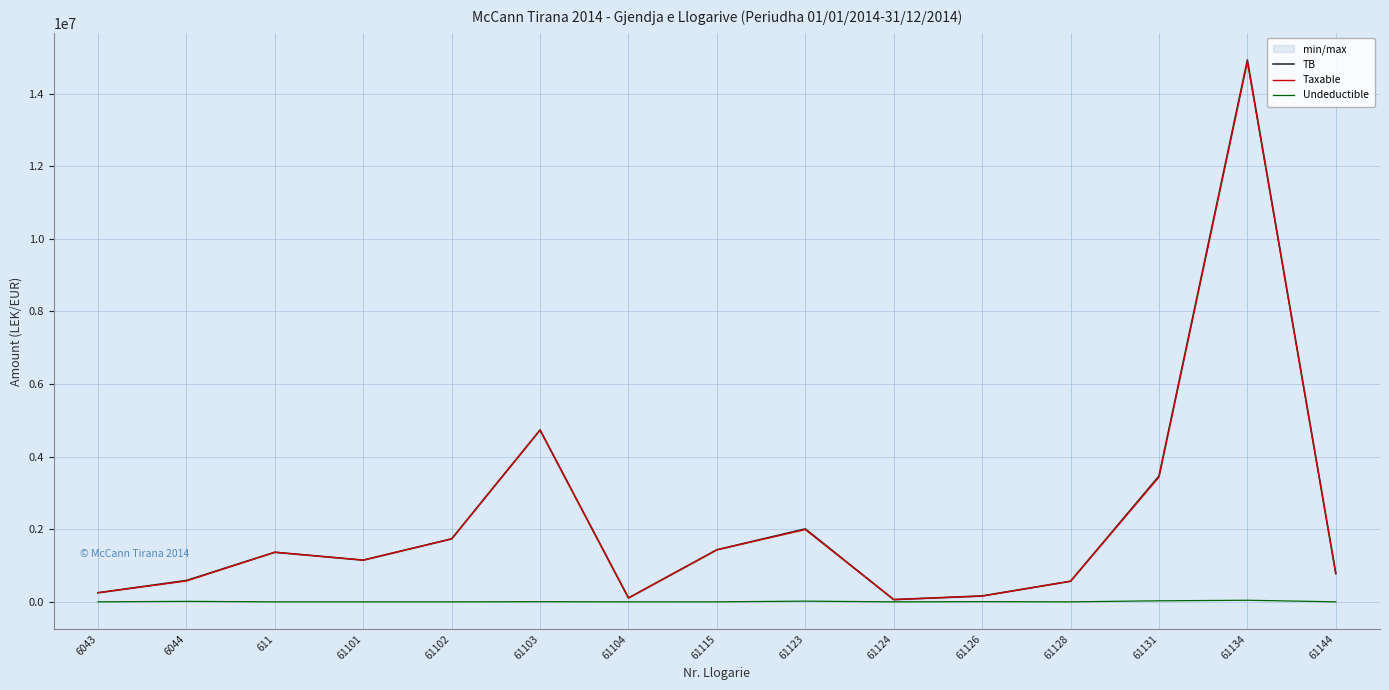

True or false: TB has more than 2 points higher than both neighbors.

True